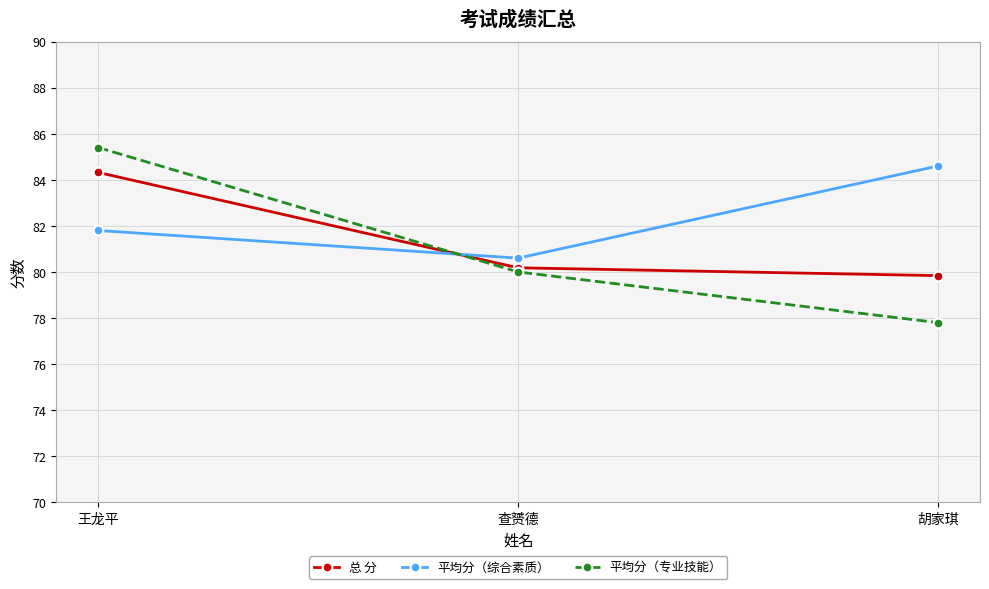

Is the value of 平均分（综合素质） at 胡家琪 greater than the value of 平均分（专业技能） at 胡家琪?

Yes